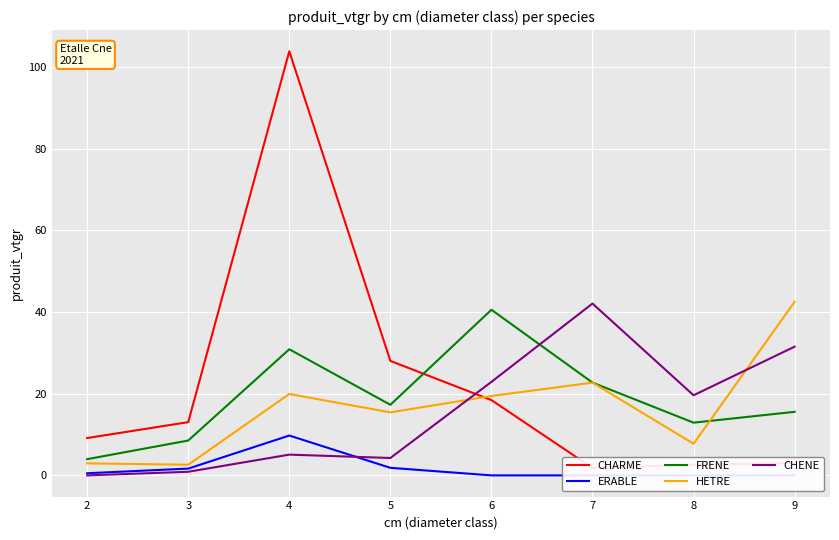

How many positive values does the CHENE series have?

7